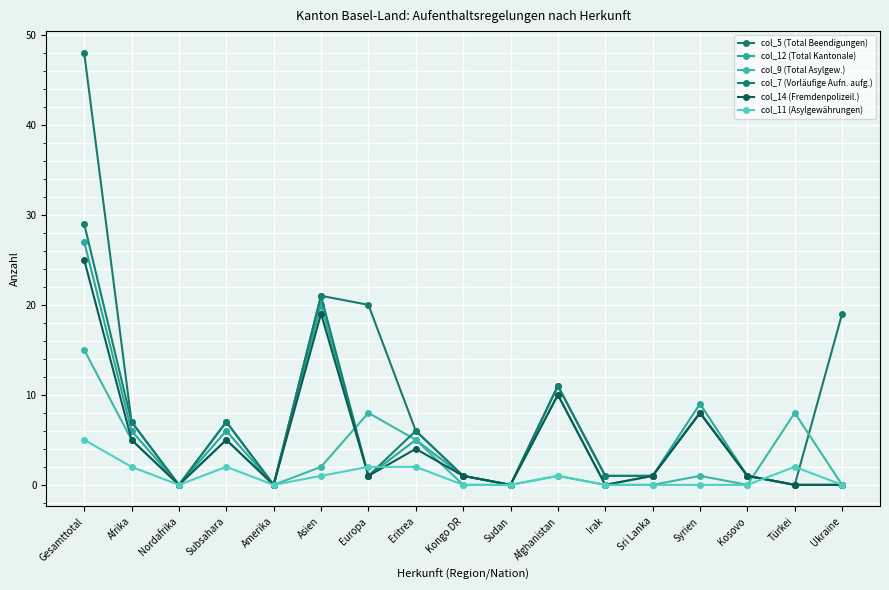

What is the total value across all series at Sri Lanka?

4